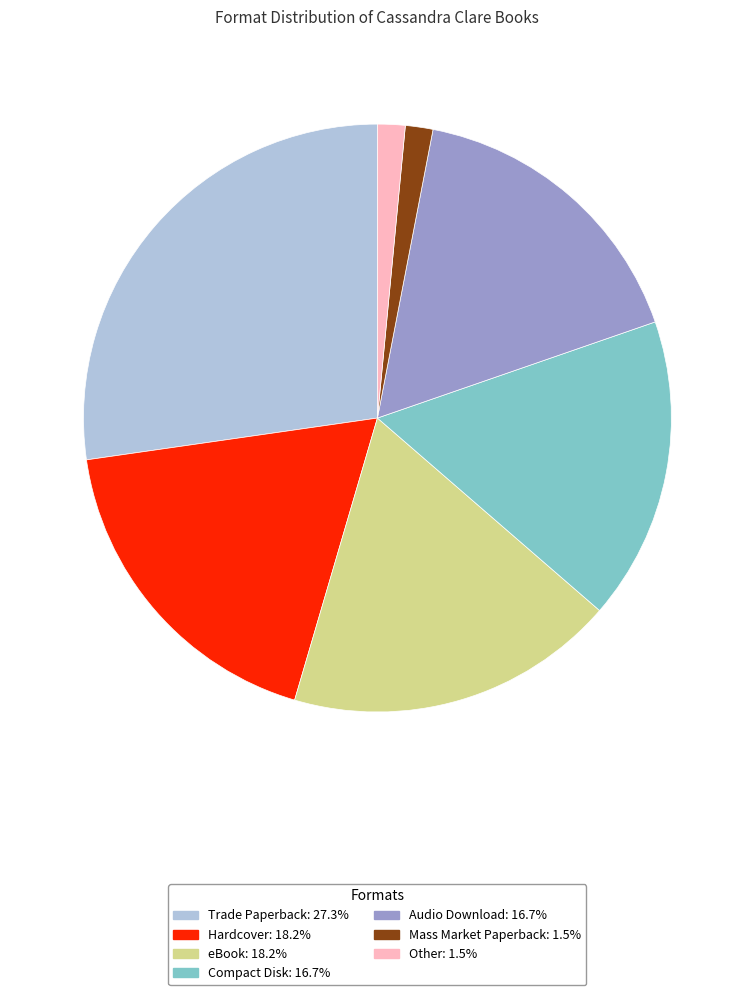

Is there a majority slice in this chart?

No